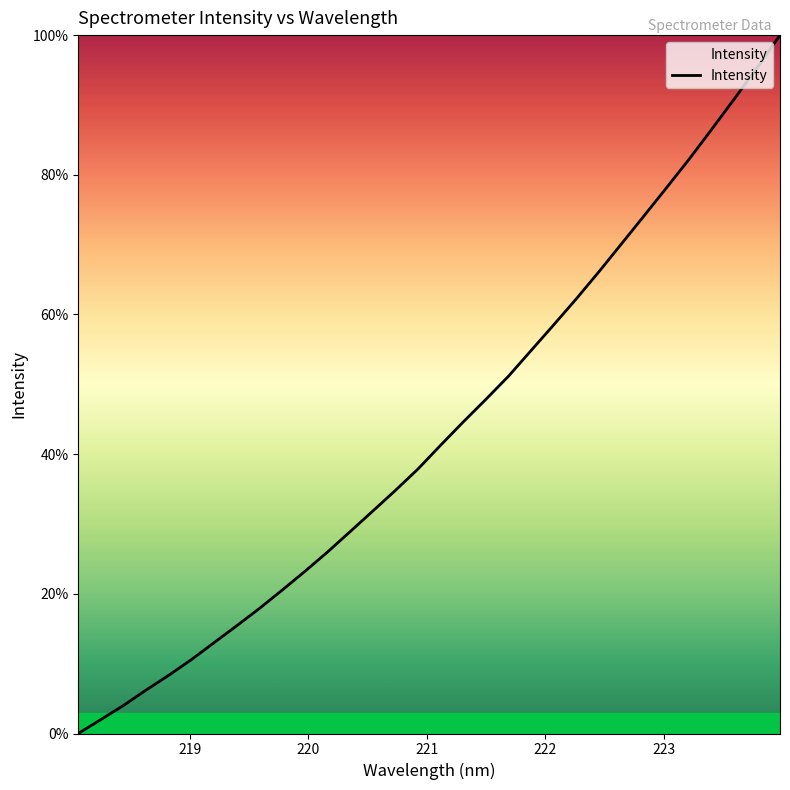

What is the greatest value displayed?

100.0